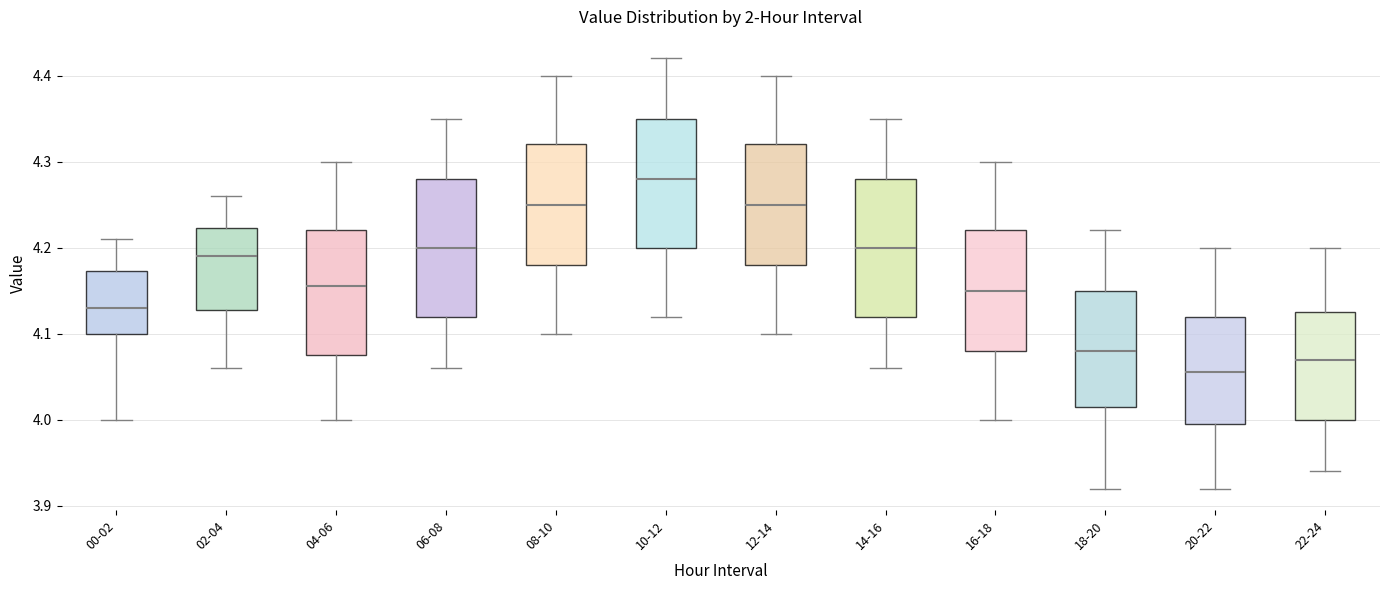

Where is the lower edge of the box for 00-02 on the y-axis? The values are not printed on the chart, so give them approximately, as read against the axis.

4.10